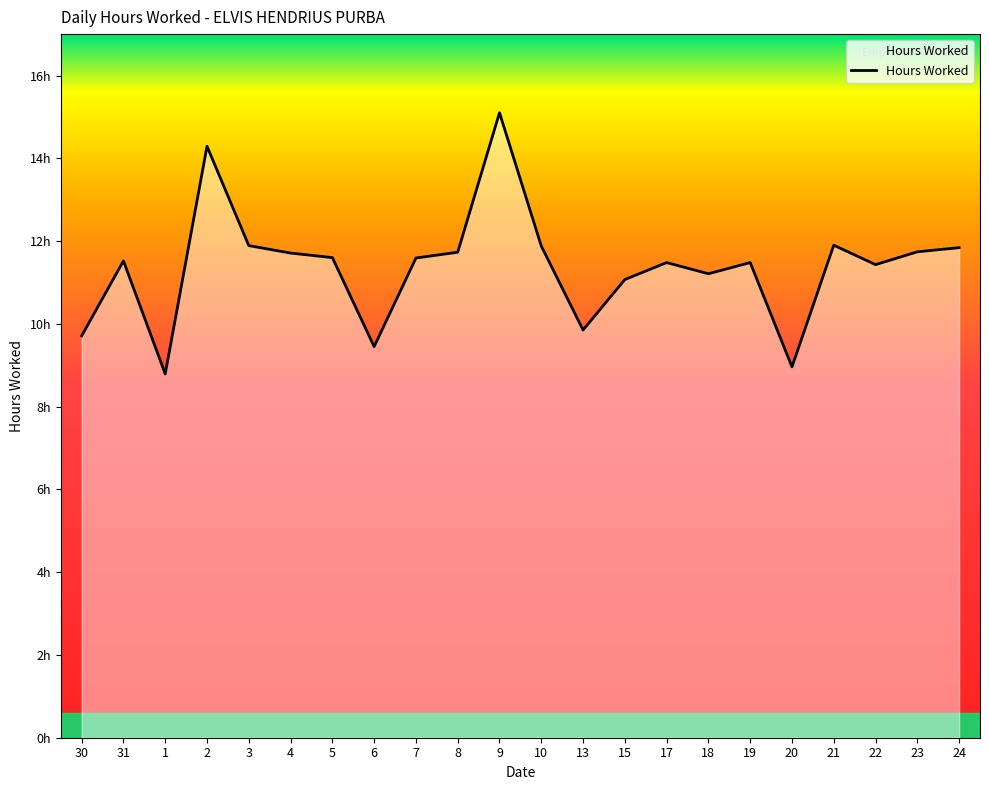

What is the label of the 8th point from the right?

17